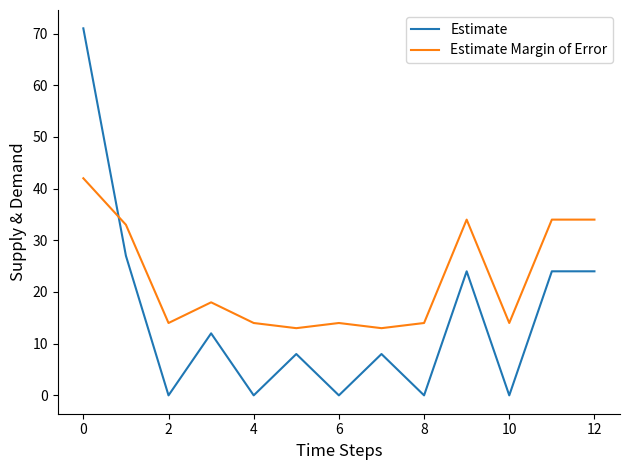

Reading left to right, list all the values displayed in this chart.

Estimate: 71	27	0	12	0	8	0	8	0	24	0	24	24
Estimate Margin of Error: 42	33	14	18	14	13	14	13	14	34	14	34	34